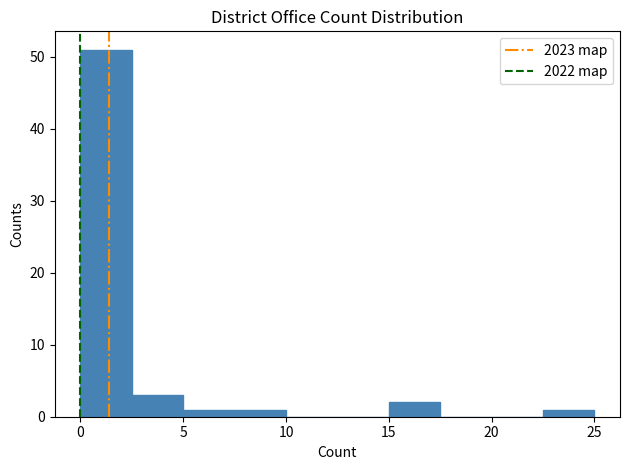

What is the height of the bar covering 15.0 to 17.5 on the x-axis? The values are not printed on the chart, so give them approximately, as read against the axis.

2